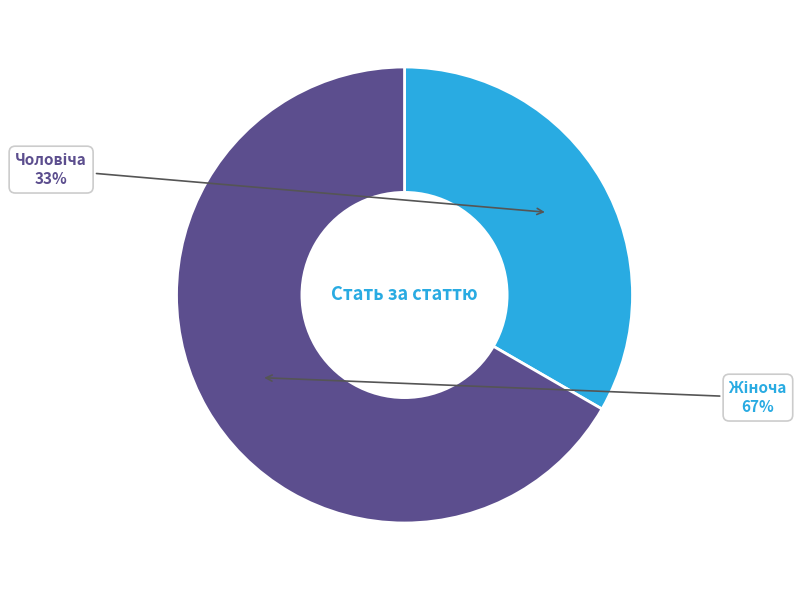

Does any single category account for the majority?

Yes